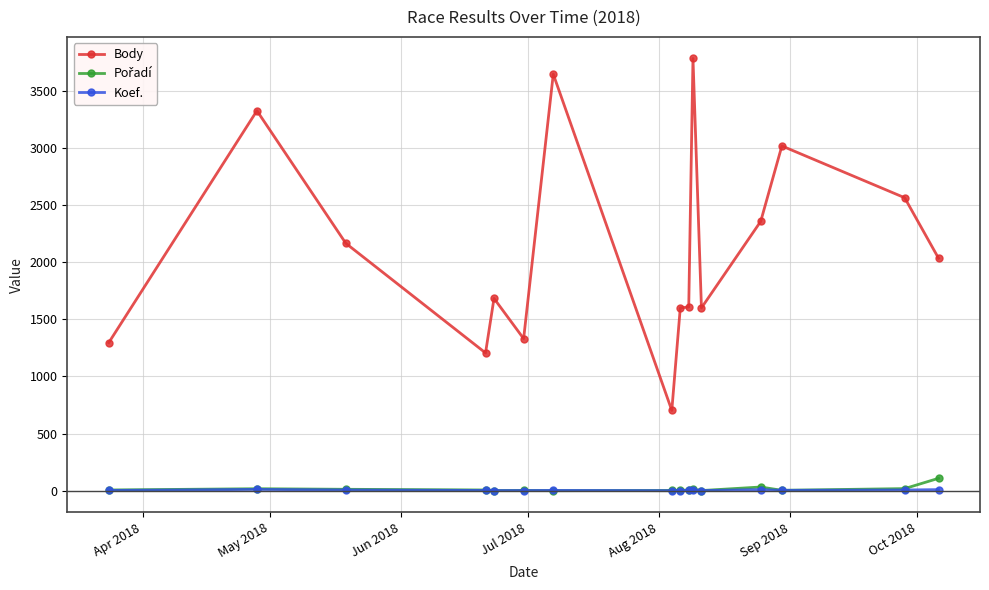

Which series has the largest total across all categories?

Body